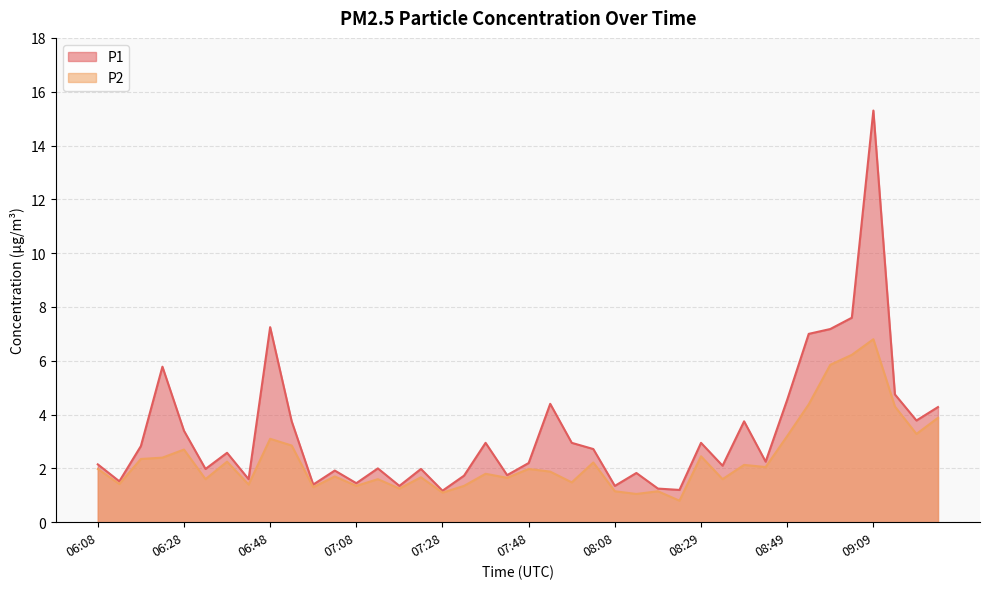

What is the value of the P2 point at the 1st from the left?

2.0